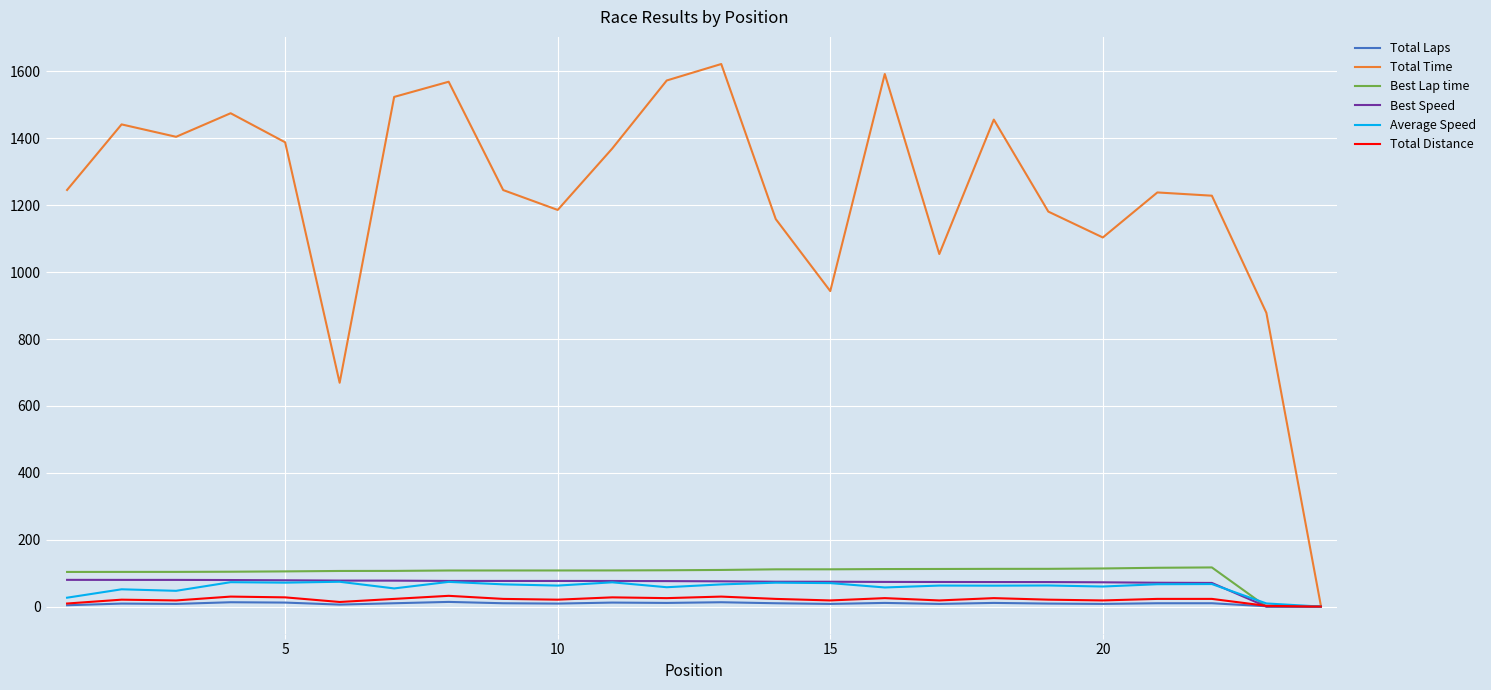

How many lines are shown in the chart?

6